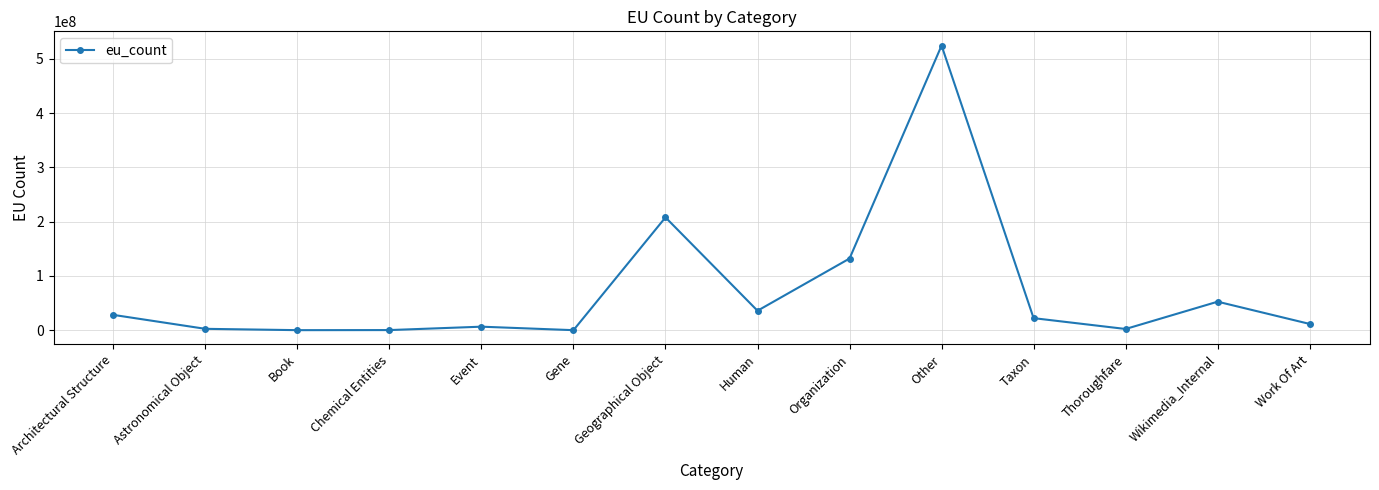

True or false: the data shows 827877469 at Other.

False